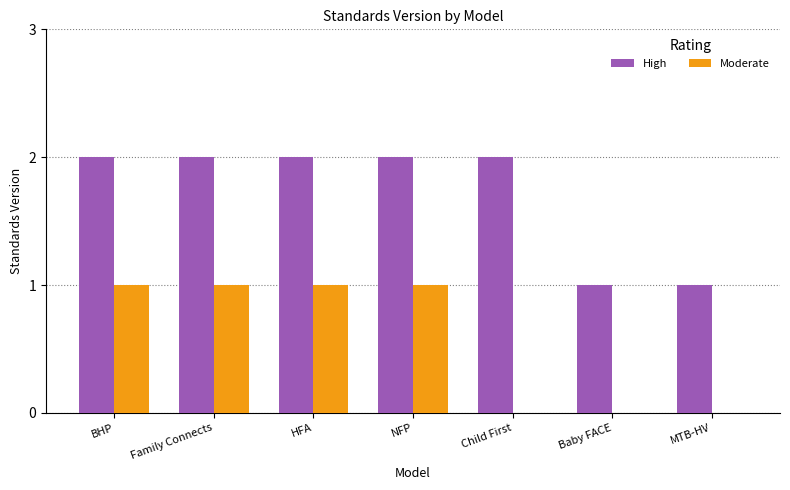

How many categories are shown in the chart?

7